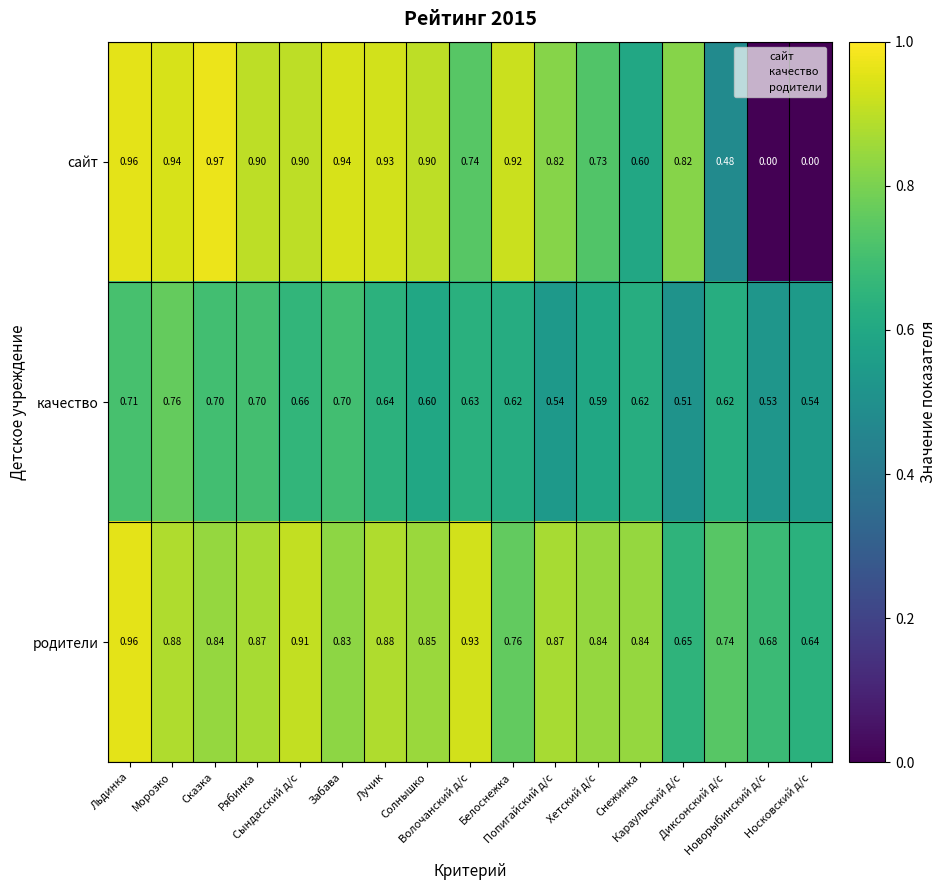

Rank the series at Караульский д/с from lowest to highest value.

качество, родители, сайт